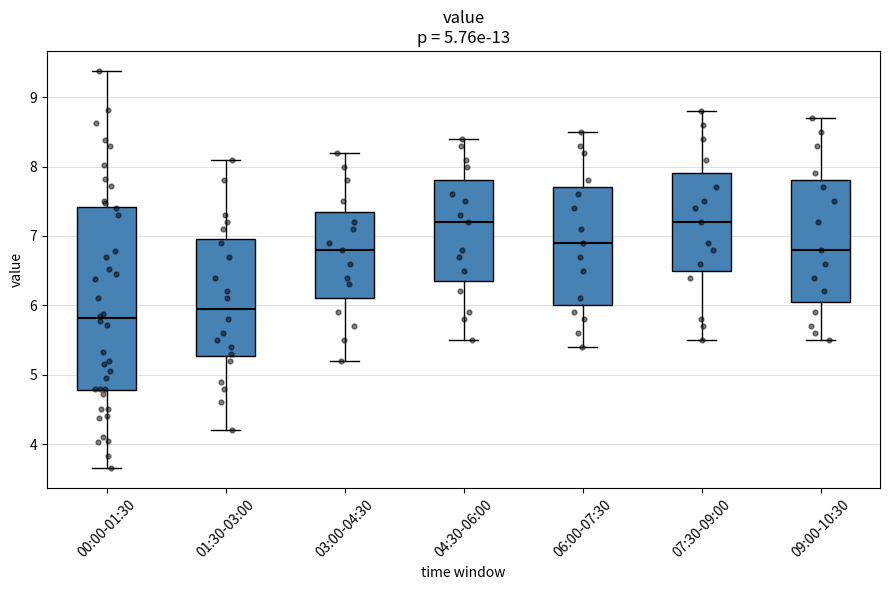

Which box is the tallest, from its lower edge to its upper edge?

00:00-01:30